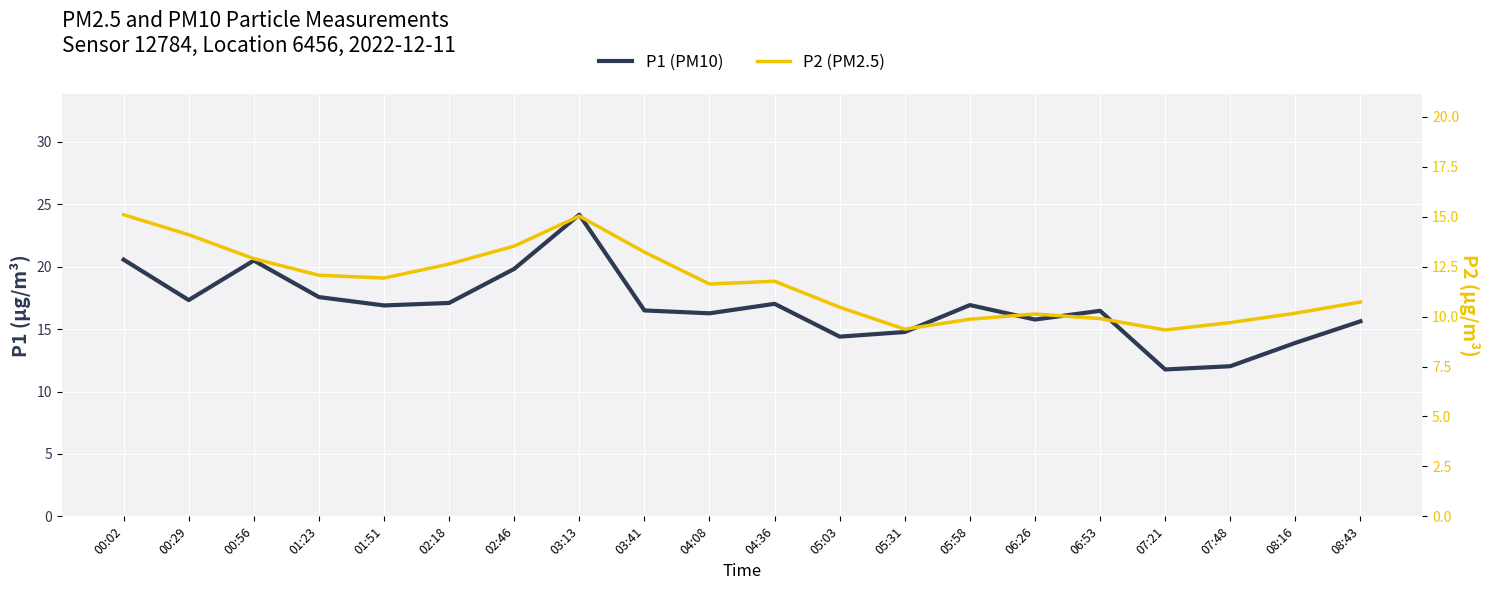

The P1 (PM10) series shows 17.1 at 02:18. True or false?

True